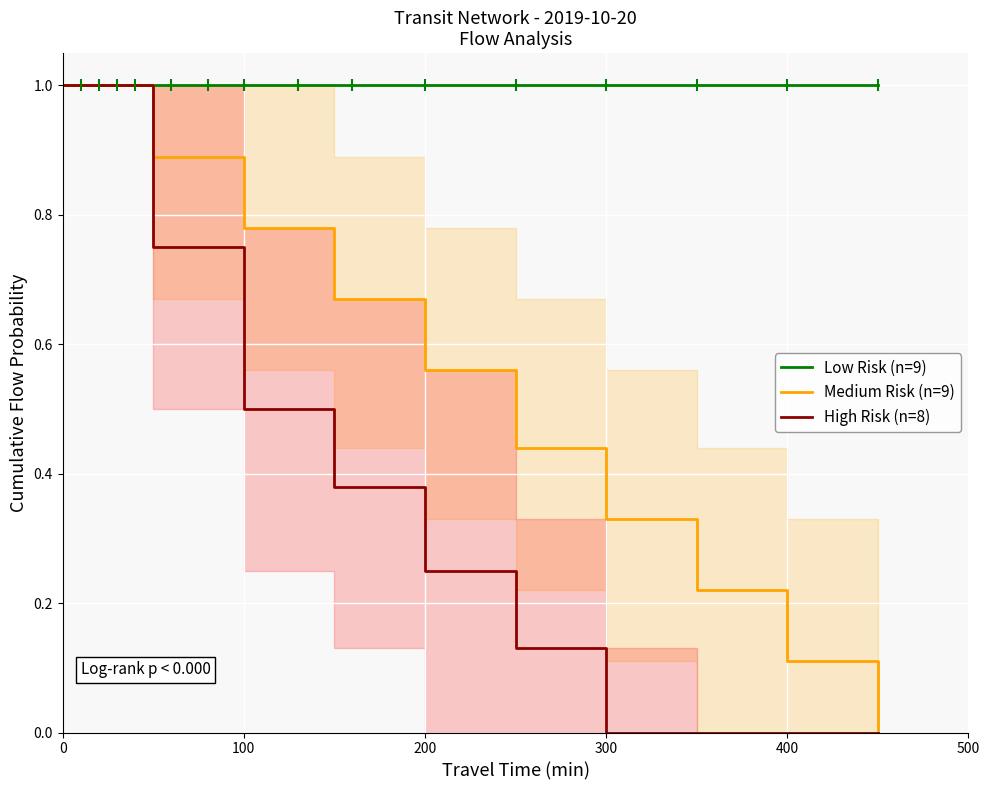

True or false: Medium Risk (n=9) and High Risk (n=8) cross at least once.

False